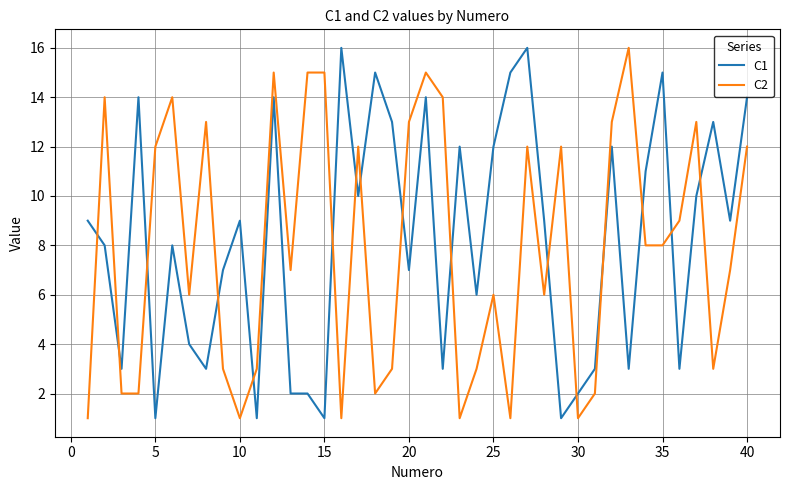

Which series ends up on top after the final intersection of C1 and C2?

C1